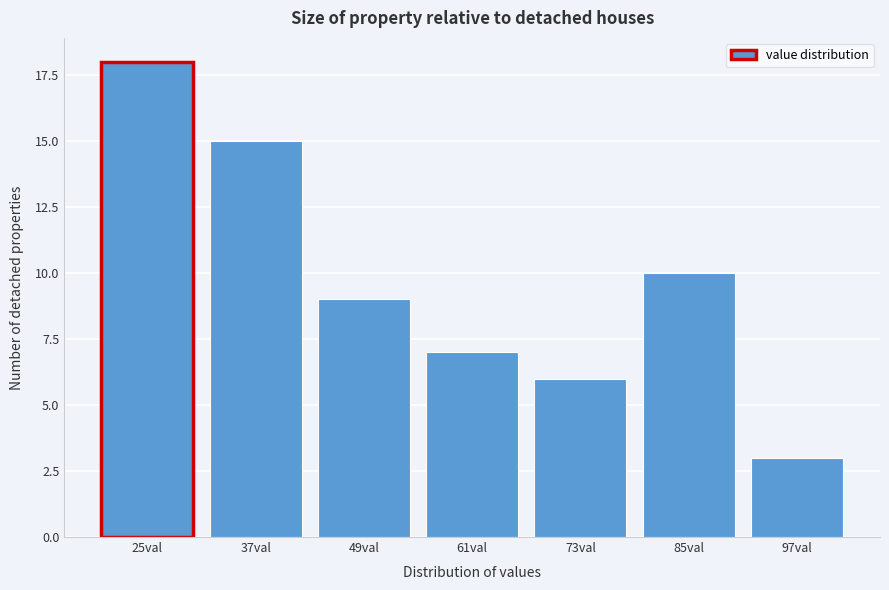

Reading right to left, list all the values displayed in this chart.

97val=3	85val=10	73val=6	61val=7	49val=9	37val=15	25val=18